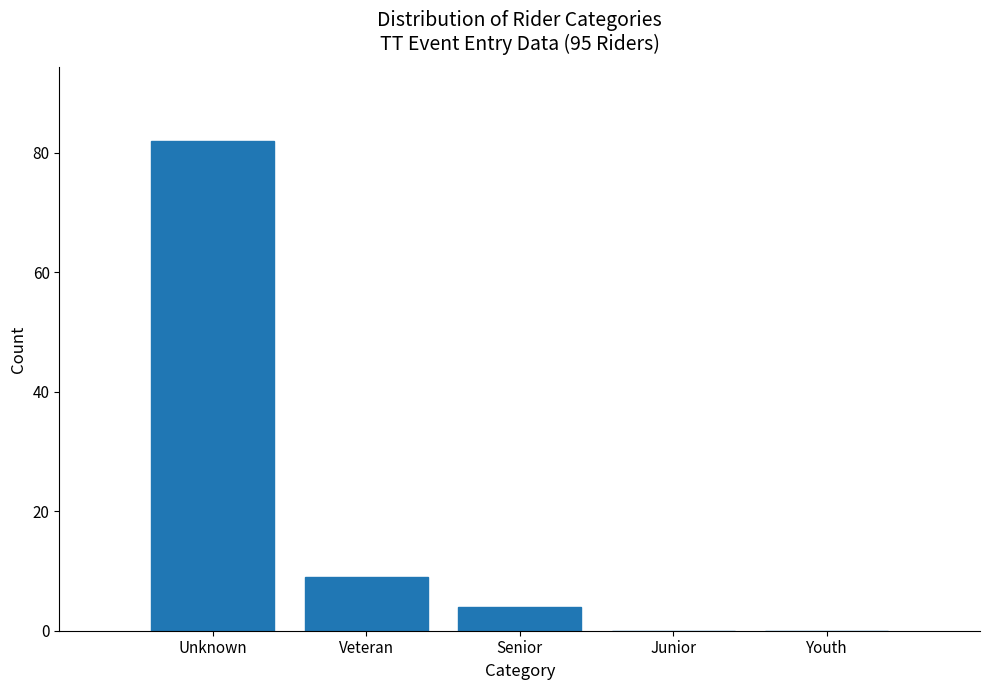

Reading left to right, extract all data points from this chart.

Unknown=82	Veteran=9	Senior=4	Junior=0	Youth=0